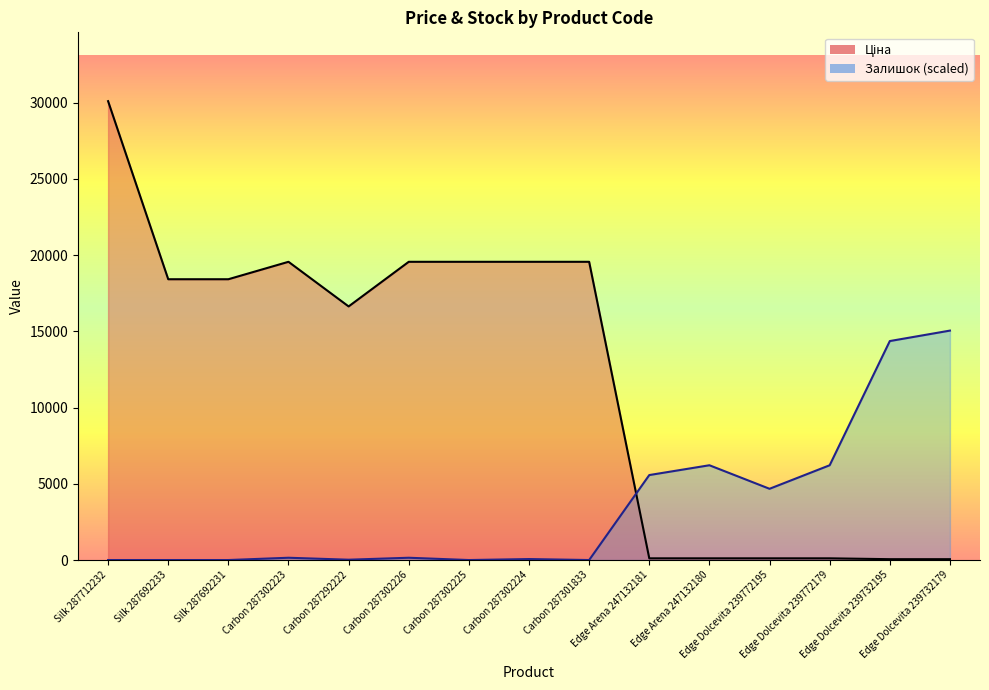

What position from the right is Edge Dolcevita 239772195?

4